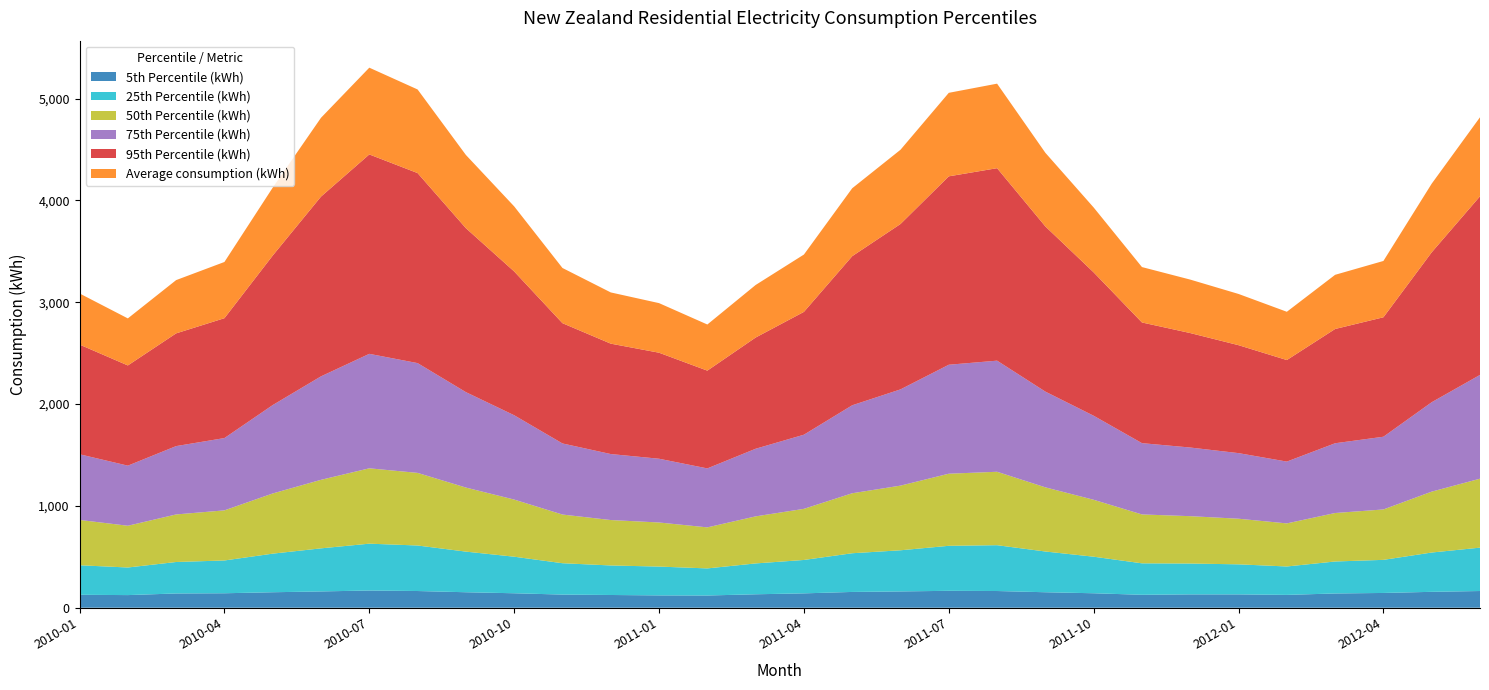

Reading right to left, list all the values displayed in this chart.

5th Percentile (kWh): 2012-06=164	2012-05=156	2012-04=145	2012-03=140	2012-02=126	2012-01=131	2011-12=131	2011-11=127	2011-10=142	2011-09=152	2011-08=164	2011-07=166	2011-06=160	2011-05=155	2011-04=141	2011-03=132	2011-02=120	2011-01=121	2010-12=125	2010-11=129	2010-10=142	2010-09=152	2010-08=164	2010-07=169	2010-06=160	2010-05=152	2010-04=142	2010-03=140	2010-02=124	2010-01=127
25th Percentile (kWh): 2012-06=426	2012-05=386	2012-04=325	2012-03=314	2012-02=279	2012-01=295	2011-12=303	2011-11=309	2011-10=359	2011-09=400	2011-08=450	2011-07=442	2011-06=404	2011-05=380	2011-04=328	2011-03=303	2011-02=266	2011-01=283	2010-12=290	2010-11=308	2010-10=359	2010-09=399	2010-08=447	2010-07=460	2010-06=423	2010-05=379	2010-04=322	2010-03=309	2010-02=271	2010-01=290
50th Percentile (kWh): 2012-06=677	2012-05=598	2012-04=495	2012-03=476	2012-02=423	2012-01=448	2011-12=465	2011-11=480	2011-10=559	2011-09=630	2011-08=721	2011-07=708	2011-06=635	2011-05=589	2011-04=502	2011-03=462	2011-02=403	2011-01=433	2010-12=446	2010-11=478	2010-10=561	2010-09=629	2010-08=713	2010-07=740	2010-06=673	2010-05=591	2010-04=492	2010-03=467	2010-02=410	2010-01=445
75th Percentile (kWh): 2012-06=1019	2012-05=878	2012-04=714	2012-03=685	2012-02=607	2012-01=644	2011-12=674	2011-11=700	2011-10=825	2011-09=940	2011-08=1091	2011-07=1070	2011-06=945	2011-05=864	2011-04=728	2011-03=664	2011-02=579	2011-01=626	2010-12=648	2010-11=698	2010-10=828	2010-09=937	2010-08=1078	2010-07=1124	2010-06=1016	2010-05=868	2010-04=710	2010-03=671	2010-02=590	2010-01=645
95th Percentile (kWh): 2012-06=1754	2012-05=1472	2012-04=1173	2012-03=1122	2012-02=997	2012-01=1060	2011-12=1124	2011-11=1185	2011-10=1408	2011-09=1622	2011-08=1890	2011-07=1850	2011-06=1624	2011-05=1464	2011-04=1206	2011-03=1092	2011-02=960	2011-01=1041	2010-12=1084	2010-11=1181	2010-10=1412	2010-09=1610	2010-08=1866	2010-07=1958	2010-06=1765	2010-05=1468	2010-04=1177	2010-03=1107	2010-02=984	2010-01=1077
Average consumption (kWh): 2012-06=776	2012-05=674	2012-04=553	2012-03=532	2012-02=474	2012-01=503	2011-12=525	2011-11=544	2011-10=637	2011-09=723	2011-08=830	2011-07=820	2011-06=729	2011-05=667	2011-04=563	2011-03=516	2011-02=453	2011-01=487	2010-12=503	2010-11=542	2010-10=639	2010-09=719	2010-08=821	2010-07=852	2010-06=774	2010-05=667	2010-04=552	2010-03=523	2010-02=462	2010-01=502